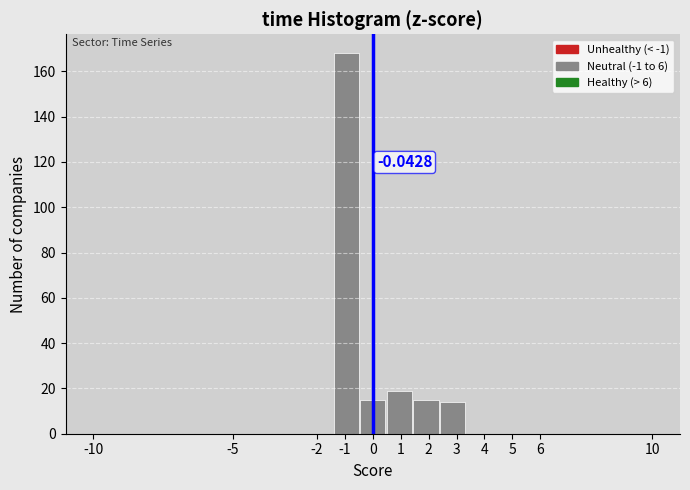

Over which range of the x-axis is the bar tallest?

-1.4 to -0.5